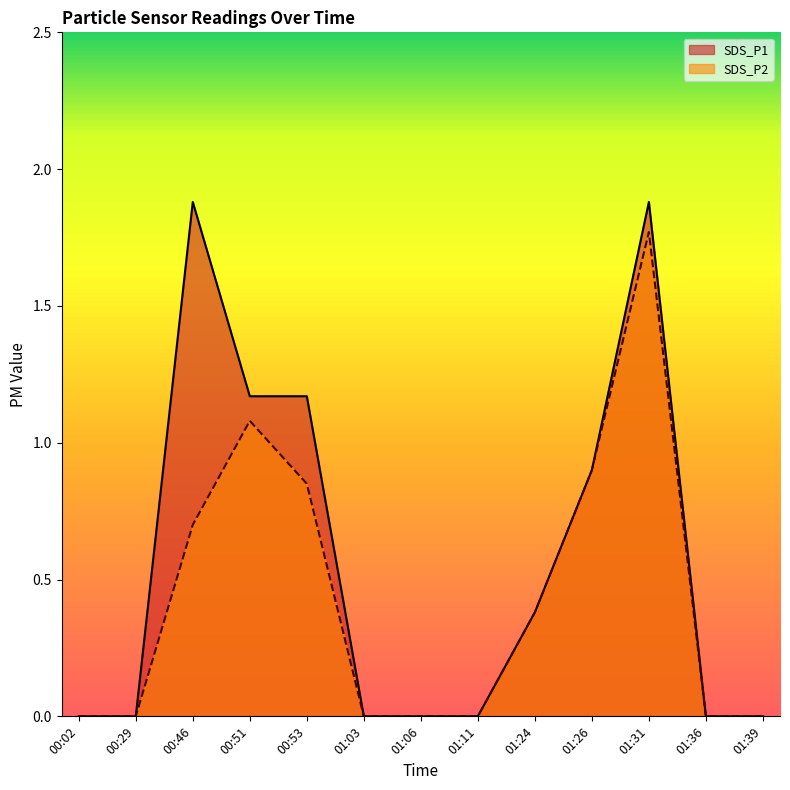

Is it true that SDS_P2 equals 0.8 at 00:53?

True